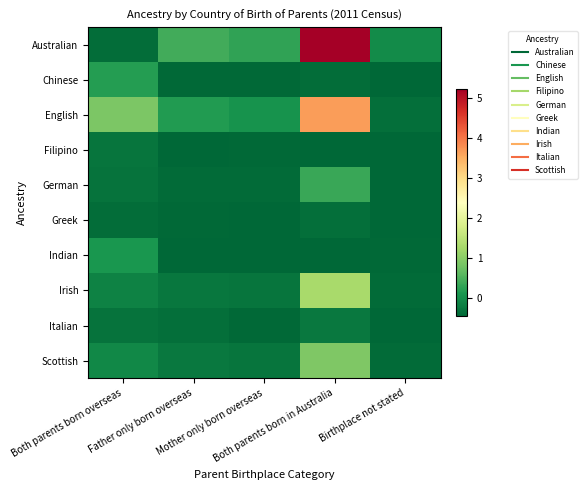

Reading left to right, transcribe all the data shown in this chart.

Australian: Both parents born overseas=-0.4	Father only born overseas=0.4	Mother only born overseas=0.3	Both parents born in Australia=5.2	Birthplace not stated=-0.0
Chinese: Both parents born overseas=0.2	Father only born overseas=-0.4	Mother only born overseas=-0.4	Both parents born in Australia=-0.4	Birthplace not stated=-0.4
English: Both parents born overseas=0.9	Father only born overseas=0.2	Mother only born overseas=0.1	Both parents born in Australia=3.7	Birthplace not stated=-0.3
Filipino: Both parents born overseas=-0.3	Father only born overseas=-0.5	Mother only born overseas=-0.4	Both parents born in Australia=-0.5	Birthplace not stated=-0.5
German: Both parents born overseas=-0.3	Father only born overseas=-0.4	Mother only born overseas=-0.4	Both parents born in Australia=0.3	Birthplace not stated=-0.4
Greek: Both parents born overseas=-0.4	Father only born overseas=-0.4	Mother only born overseas=-0.4	Both parents born in Australia=-0.3	Birthplace not stated=-0.5
Indian: Both parents born overseas=0.1	Father only born overseas=-0.4	Mother only born overseas=-0.5	Both parents born in Australia=-0.5	Birthplace not stated=-0.4
Irish: Both parents born overseas=-0.1	Father only born overseas=-0.3	Mother only born overseas=-0.3	Both parents born in Australia=1.3	Birthplace not stated=-0.4
Italian: Both parents born overseas=-0.3	Father only born overseas=-0.4	Mother only born overseas=-0.4	Both parents born in Australia=-0.2	Birthplace not stated=-0.5
Scottish: Both parents born overseas=-0.1	Father only born overseas=-0.2	Mother only born overseas=-0.3	Both parents born in Australia=0.9	Birthplace not stated=-0.4